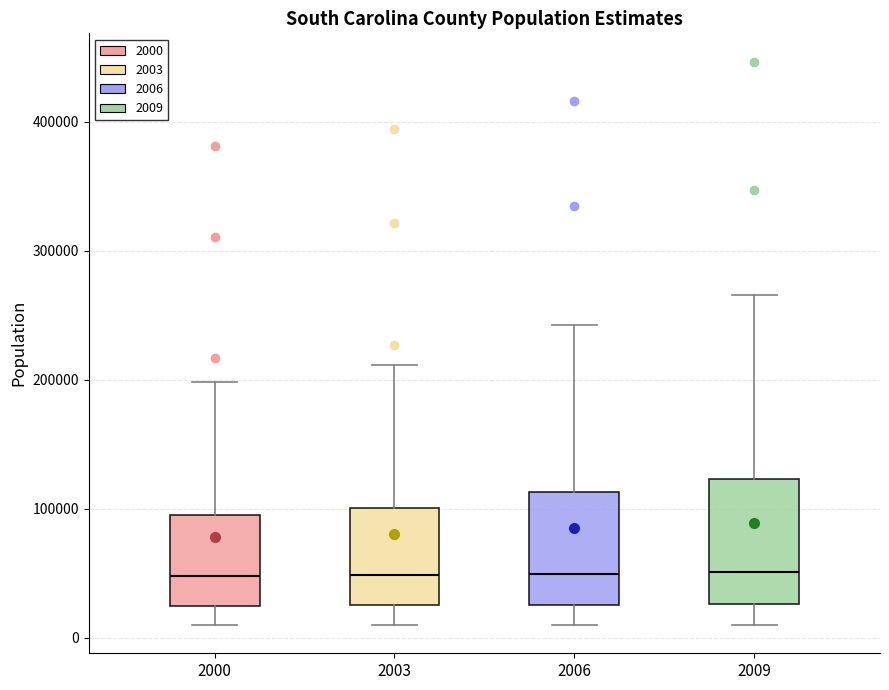

Reading left to right, transcribe this box plot: for each box, give where its median line is, the range the box spans, and where its two whiskers end, as read against the y-axis. The values are not printed on the chart, so give them approximately, as read against the axis.

2000: median 50000, box 20000 to 100000, whiskers 10000 to 200000
2003: median 50000, box 30000 to 100000, whiskers 10000 to 210000
2006: median 50000, box 30000 to 110000, whiskers 10000 to 240000
2009: median 50000, box 30000 to 120000, whiskers 10000 to 270000